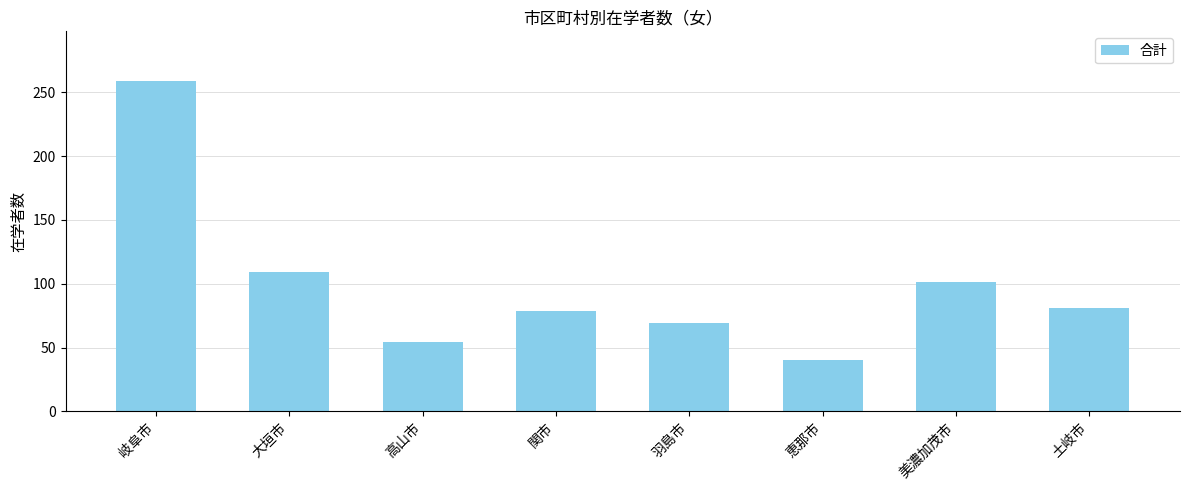

Reading right to left, list all the values displayed in this chart.

土岐市=81	美濃加茂市=101	恵那市=40	羽島市=69	関市=79	高山市=54	大垣市=109	岐阜市=259